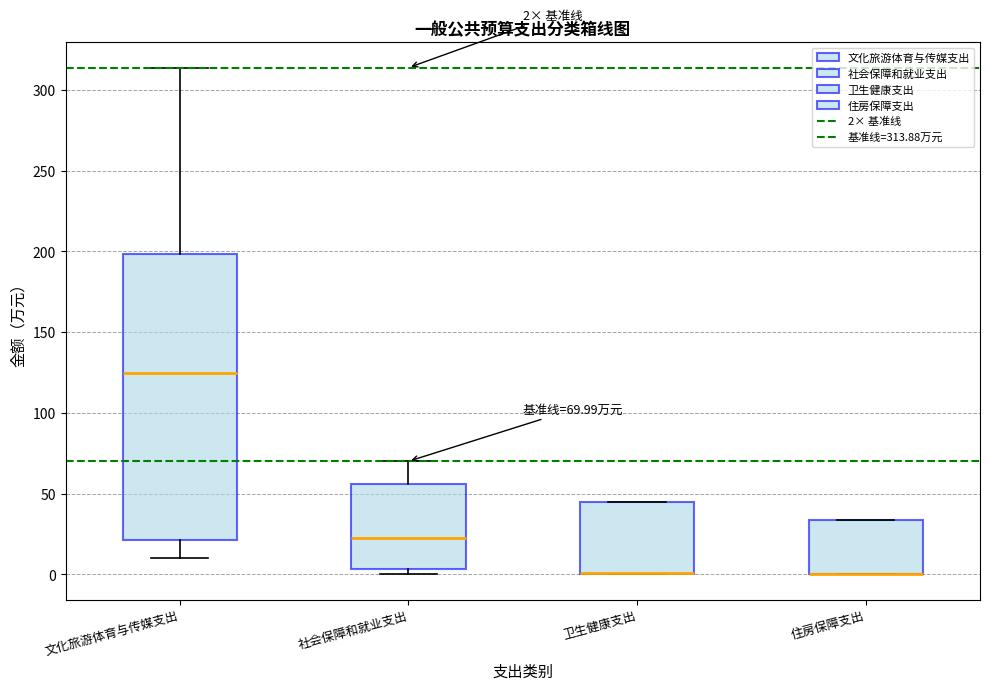

Comparing the boxes themselves (not the whiskers), which one is the tallest?

文化旅游体育与传媒支出